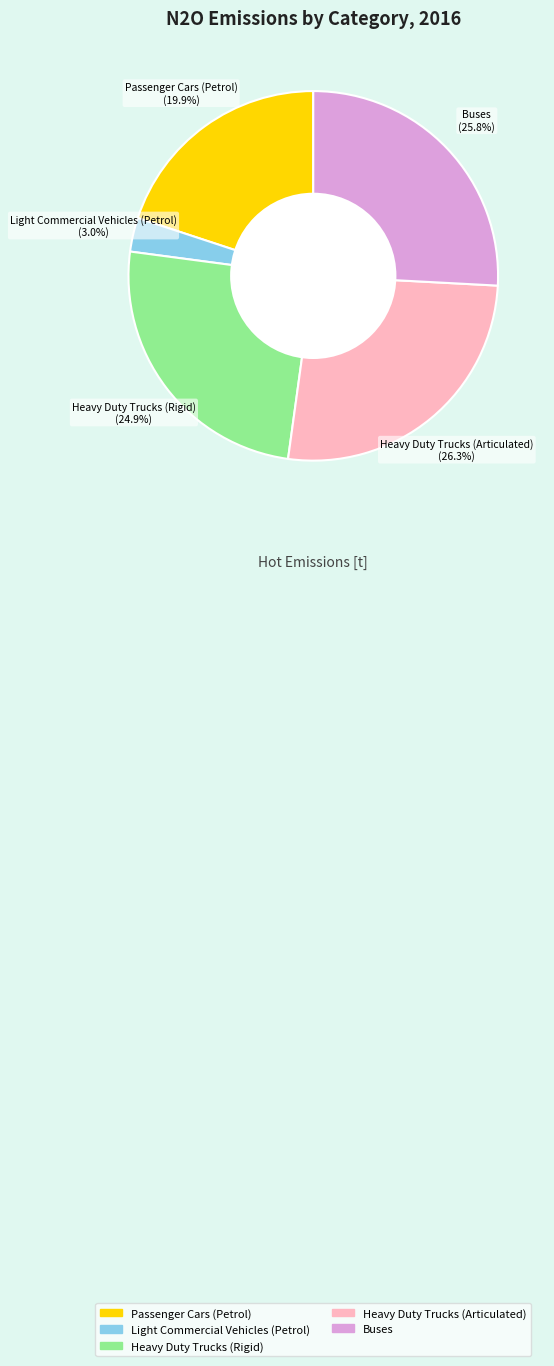

What is the smallest slice in the pie chart?

Light Commercial Vehicles (Petrol)